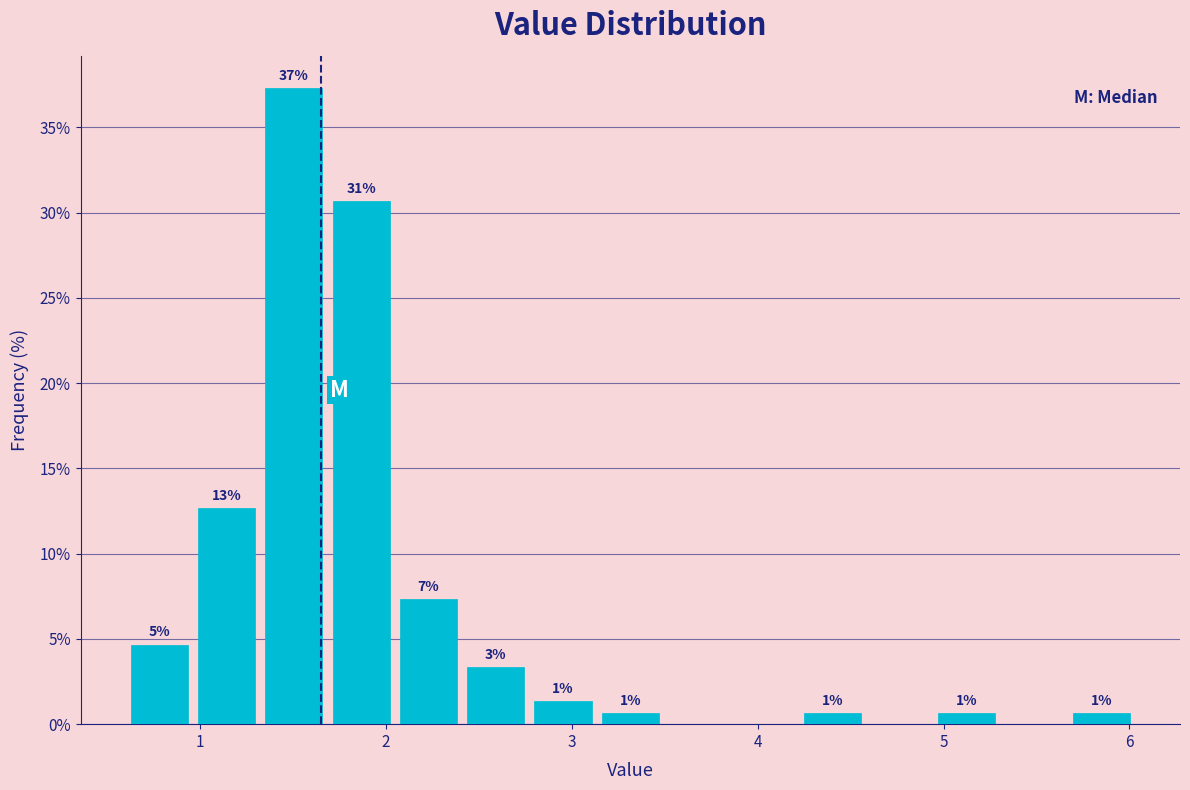

Around what value on the x-axis is the tallest bar? Give the approximate position of its centre, as read against the axis.

1.5